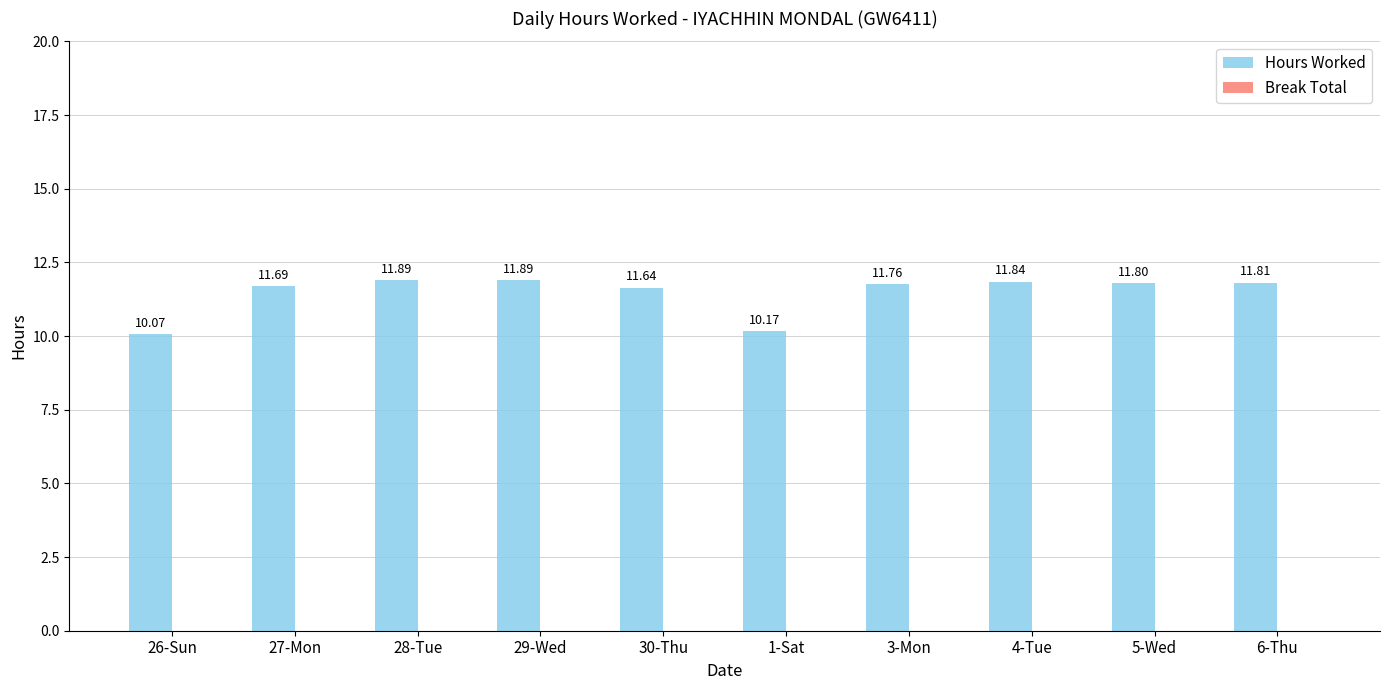

What is the difference between the maximum and second lowest values?

1.7